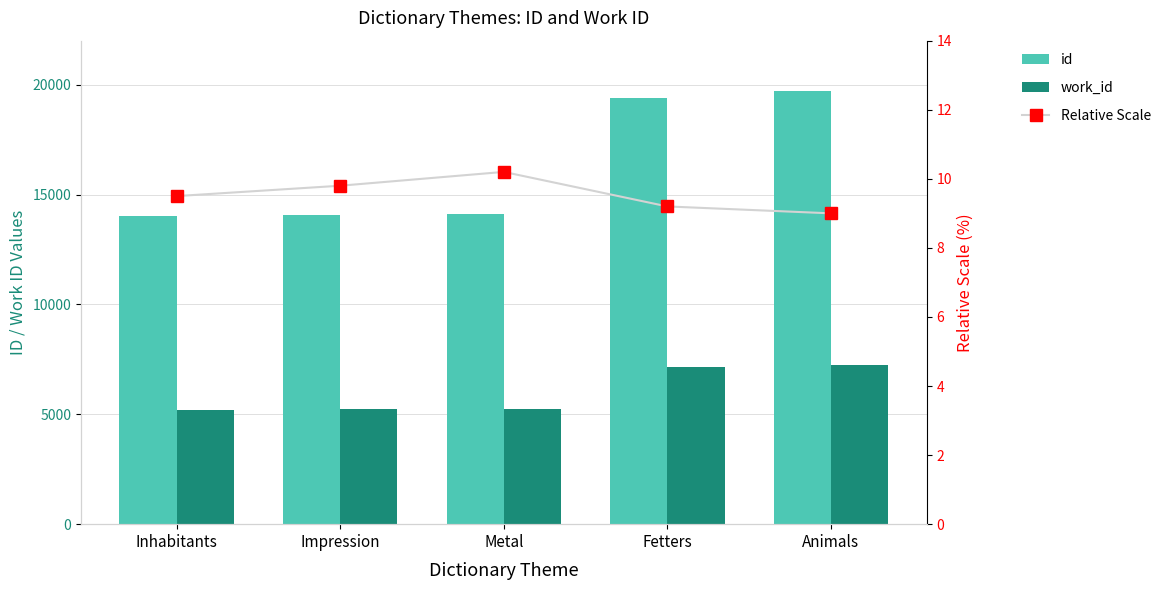

What are all the series names shown in the legend?

id, work_id, Relative Scale